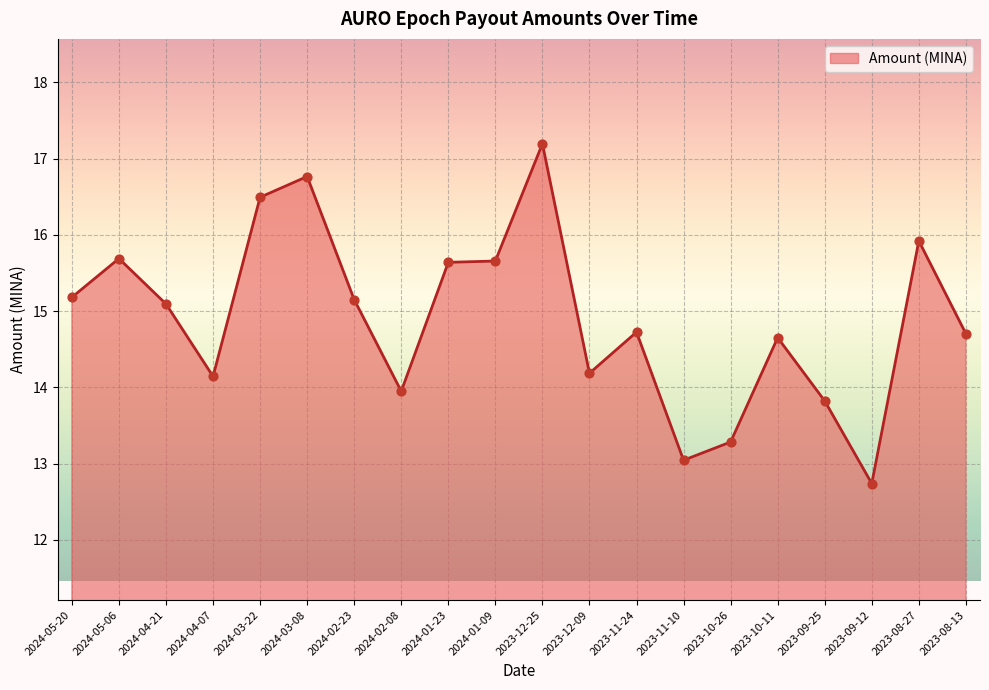

Between 2024-05-20 and 2024-01-23, which is larger?

2024-01-23